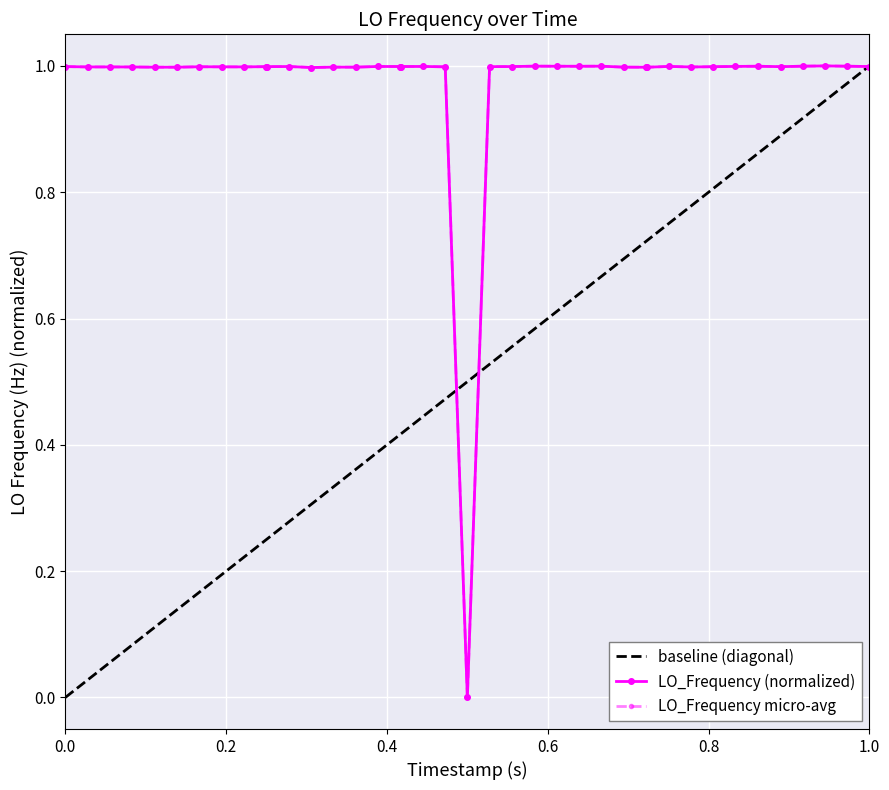

Is it true that the value at 38 is 0.5?

False